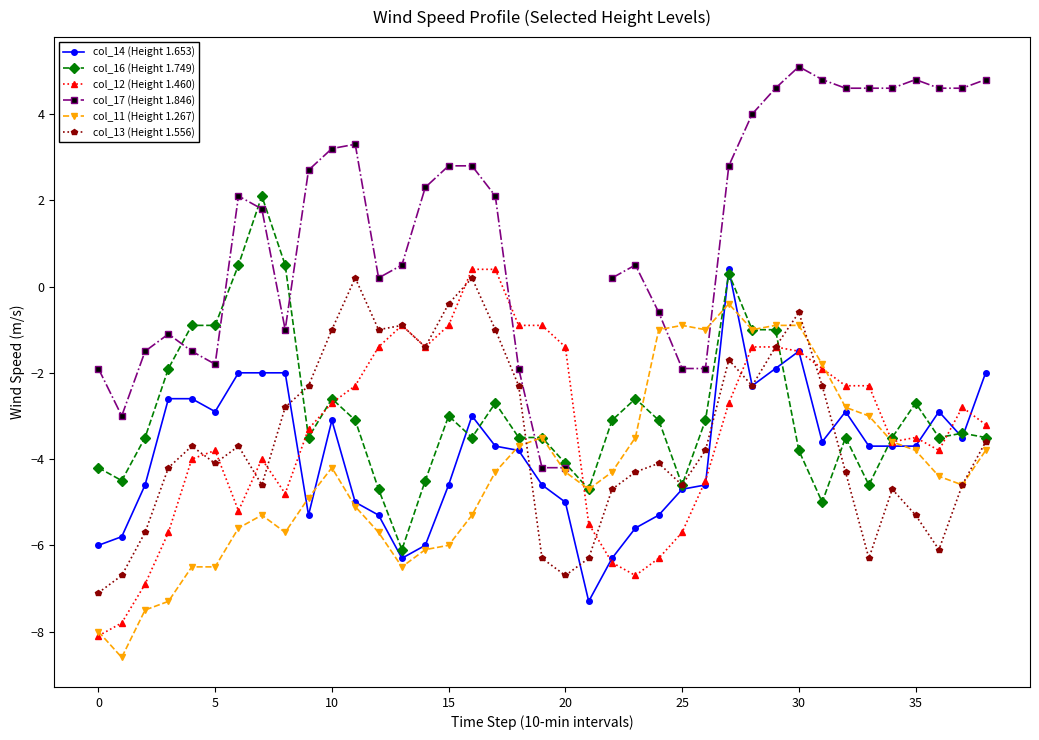

What are all the series names shown in the legend?

col_14 (Height 1.653), col_16 (Height 1.749), col_12 (Height 1.460), col_17 (Height 1.846), col_11 (Height 1.267), col_13 (Height 1.556)